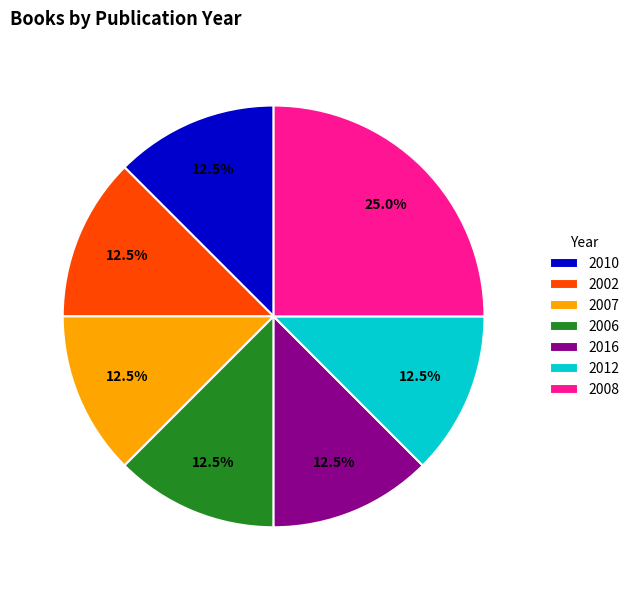

Combined, what portion of the pie is 2007 and 2012?

25.0%